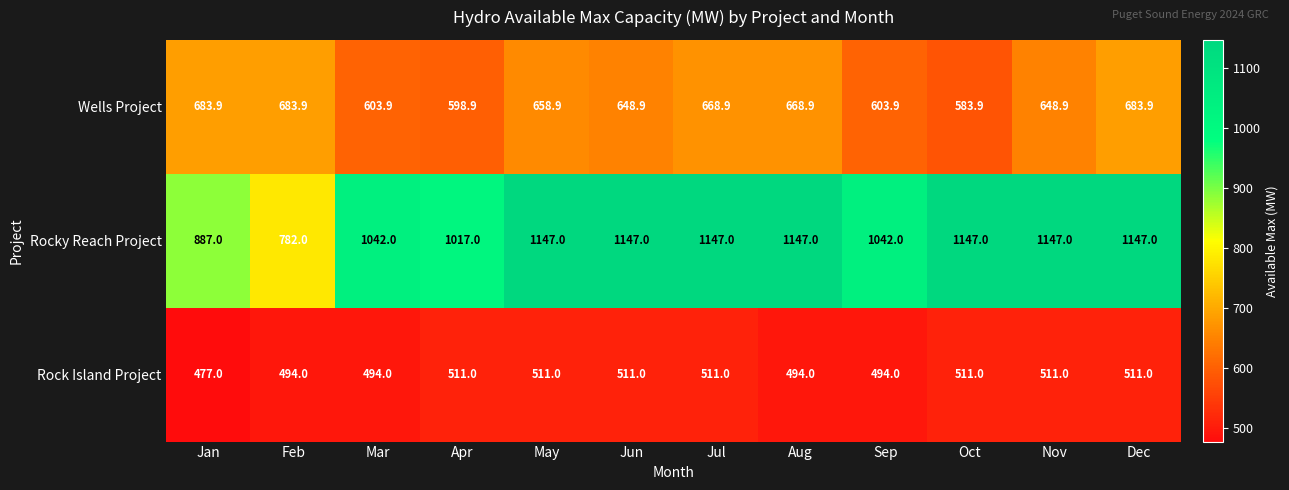

What is the sum of the Wells Project values at Nov and Sep?

1252.8